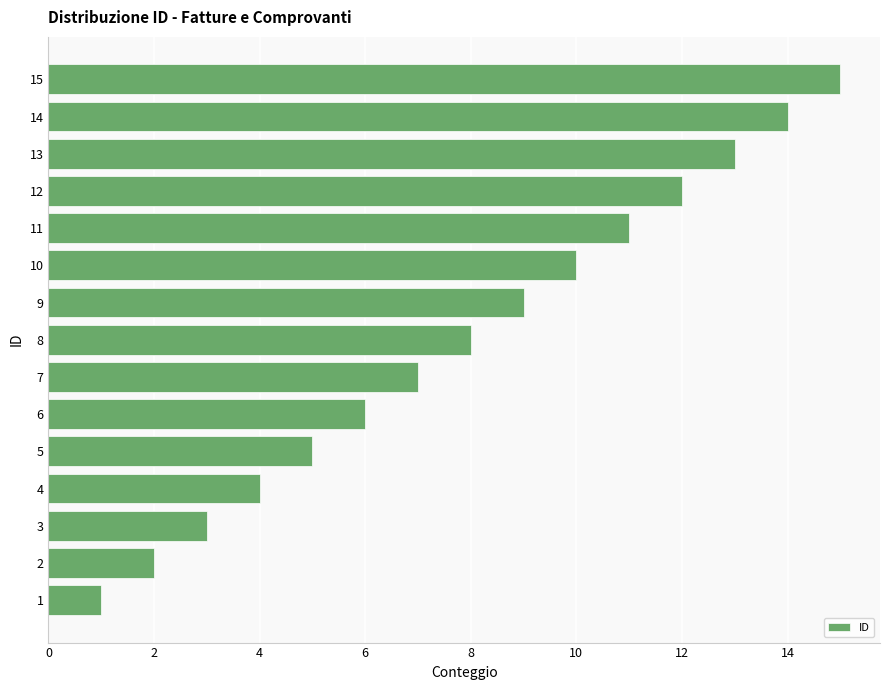

What is the ratio of the value at 12 to the value at 2?

6.0